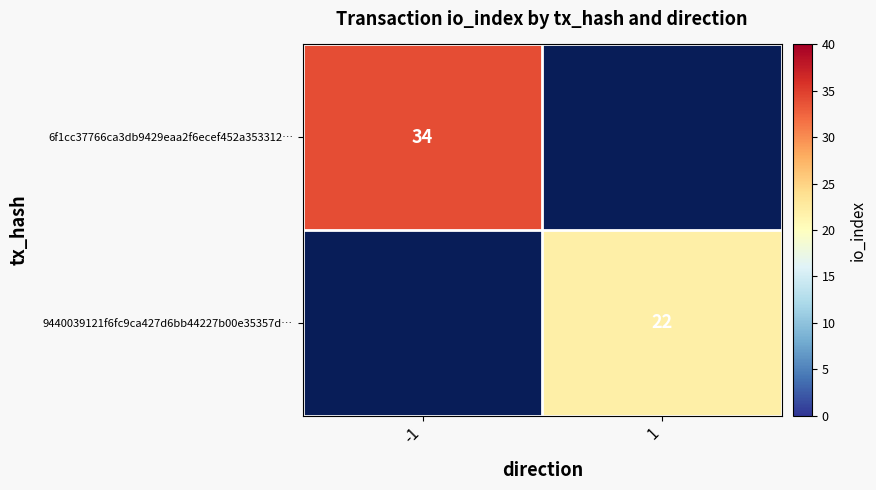

True or false: 6f1cc37766ca3db9429eaa2f6ecef452a353312… has a value of 54 at -1.

False